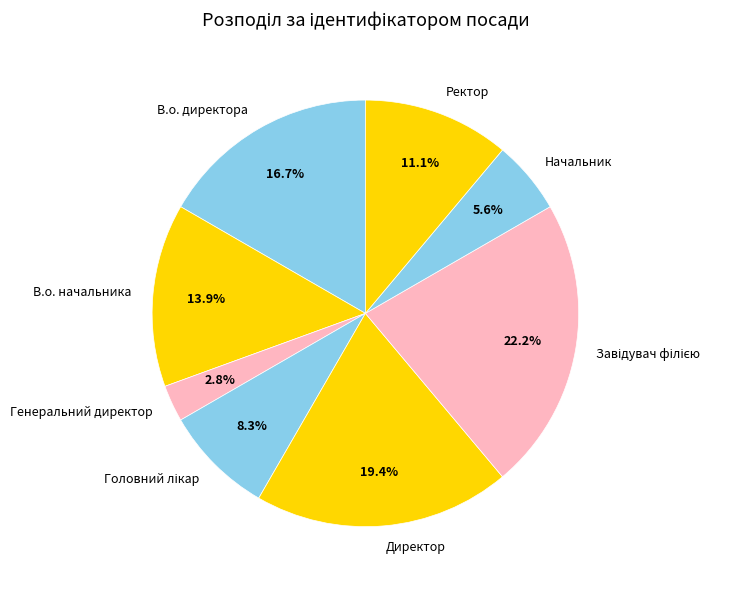

Is there any slice that represents more than half of the pie?

No